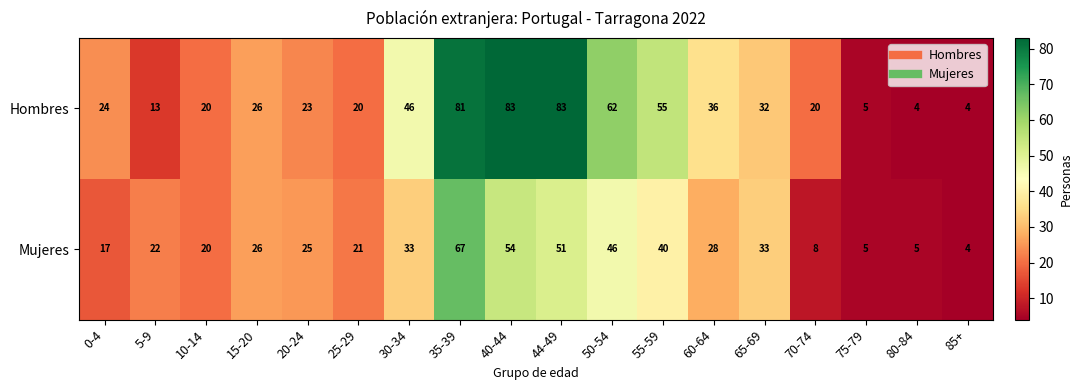

At 35-39, list the series in order from largest to smallest.

Hombres, Mujeres